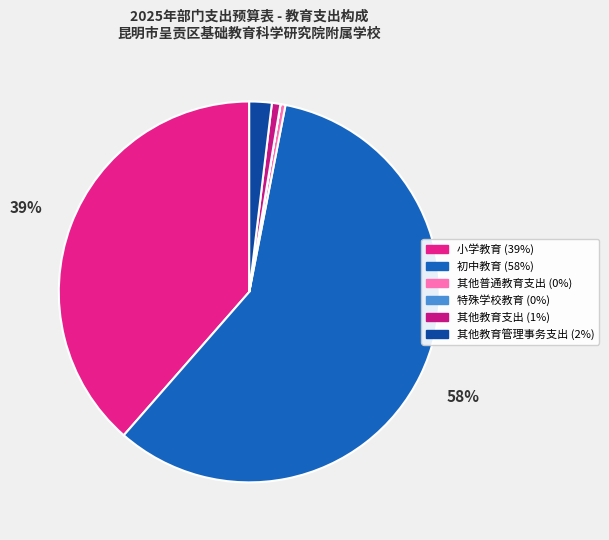

How many segments does this pie chart have?

6